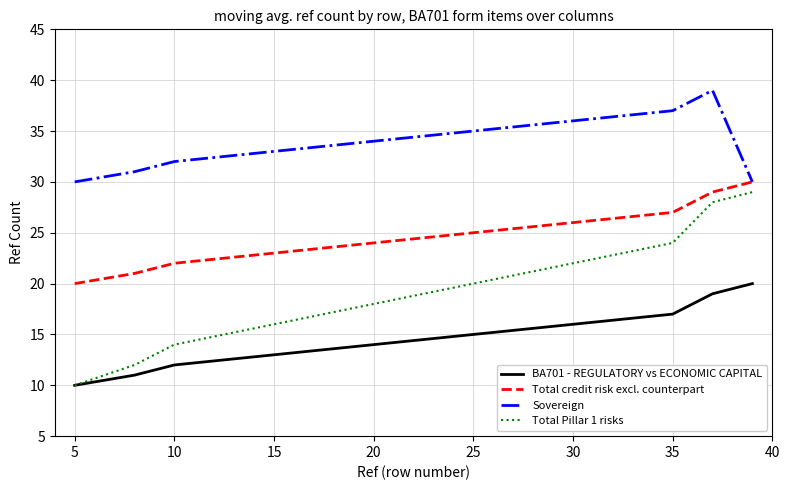

What is the lowest value of the Total credit risk excl. counterpart series?

20